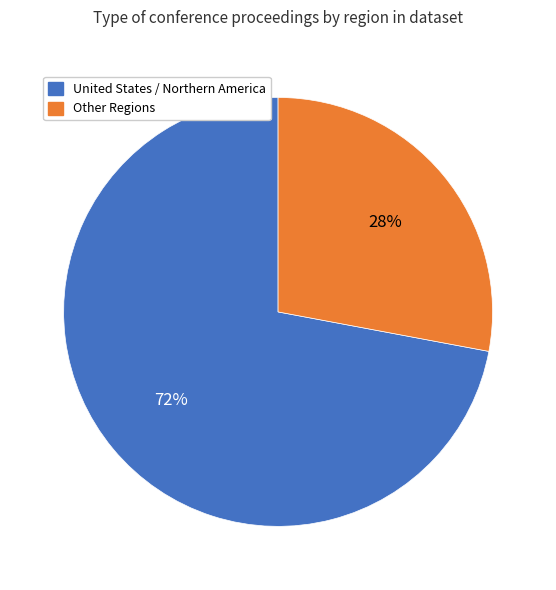

How many slices are in this pie chart?

2